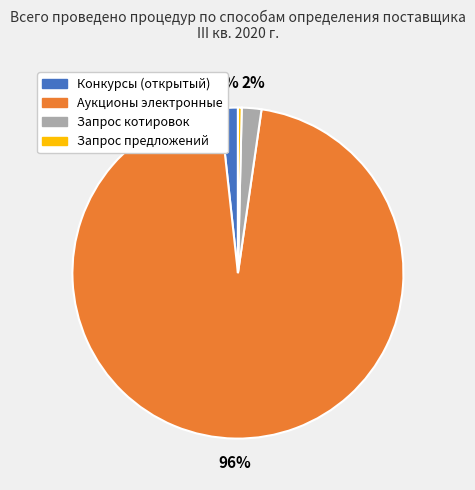

Do Конкурсы (открытый) and Аукционы электронные together represent more than half of the pie?

Yes